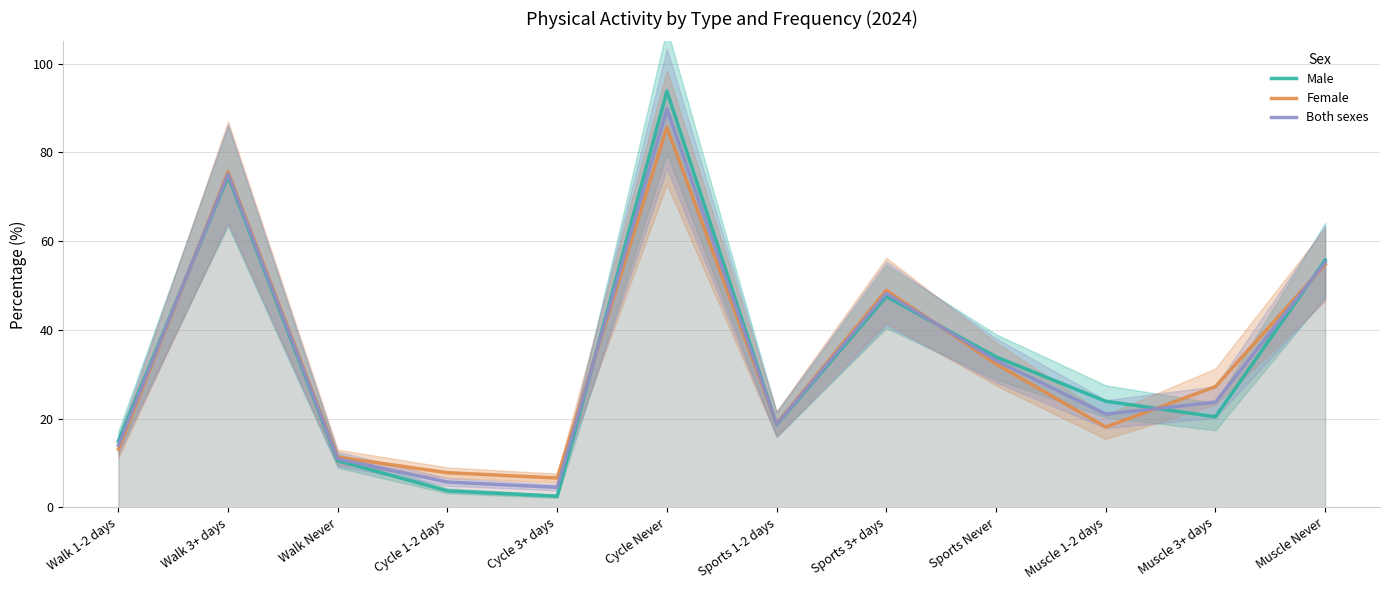

What position from the right is Sports Never?

4